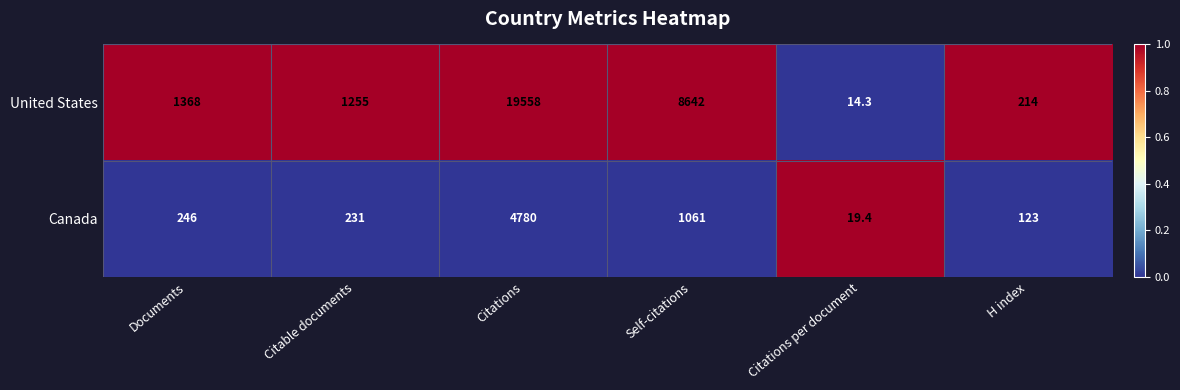

The United States series shows 21.5 at Citations per document. True or false?

False